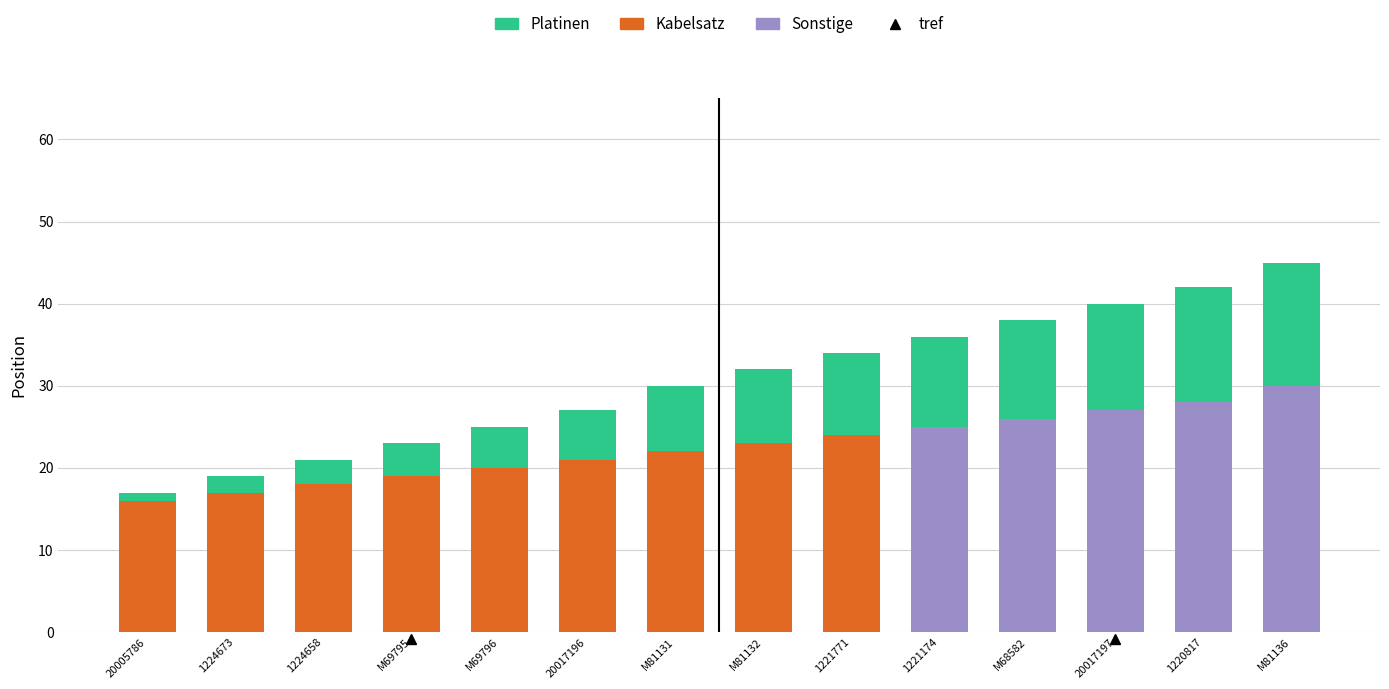

What is the maximum value for Sonstige?

30